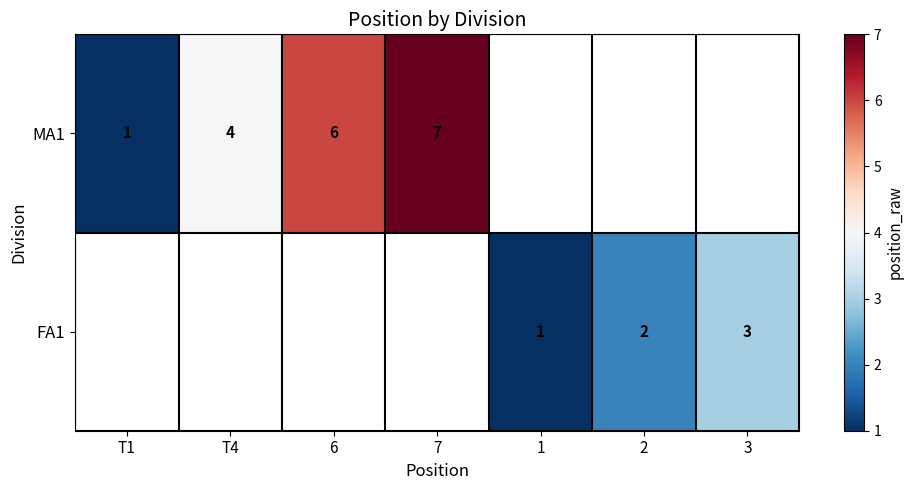

At which category does the chart reach its peak across all series?

7